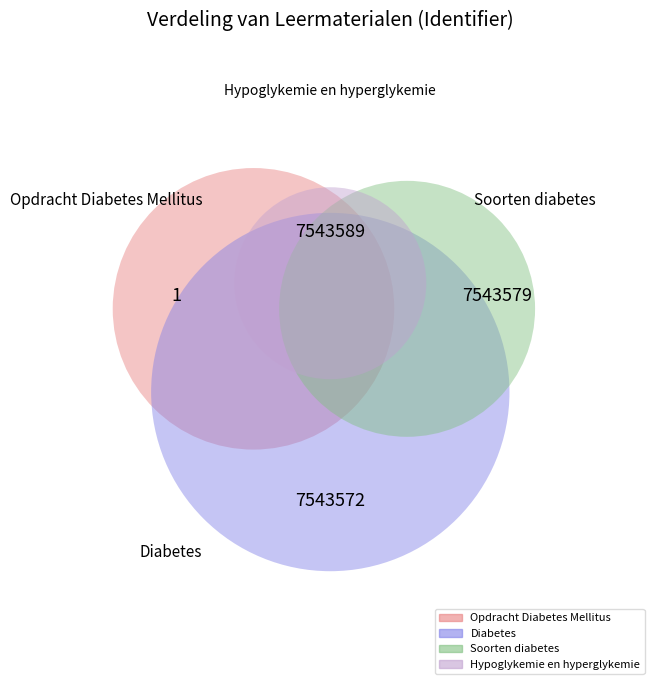

Does Opdracht Diabetes Mellitus account for over 50% of the chart?

No